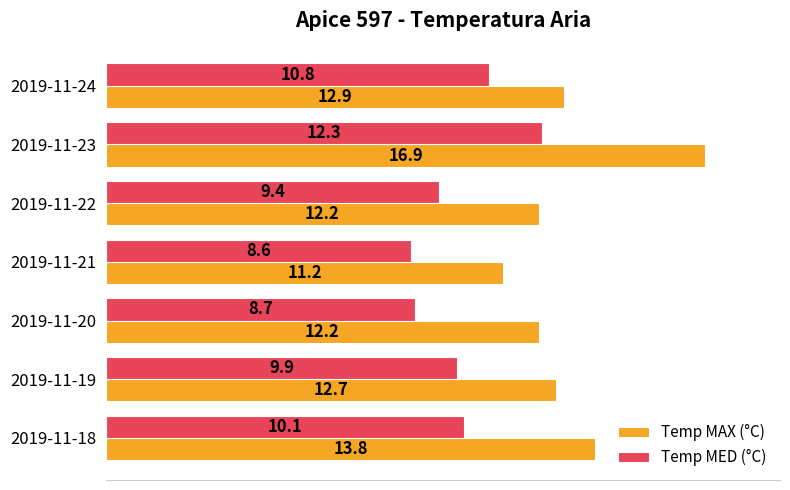

At which category is the sum across all series the highest?

2019-11-23